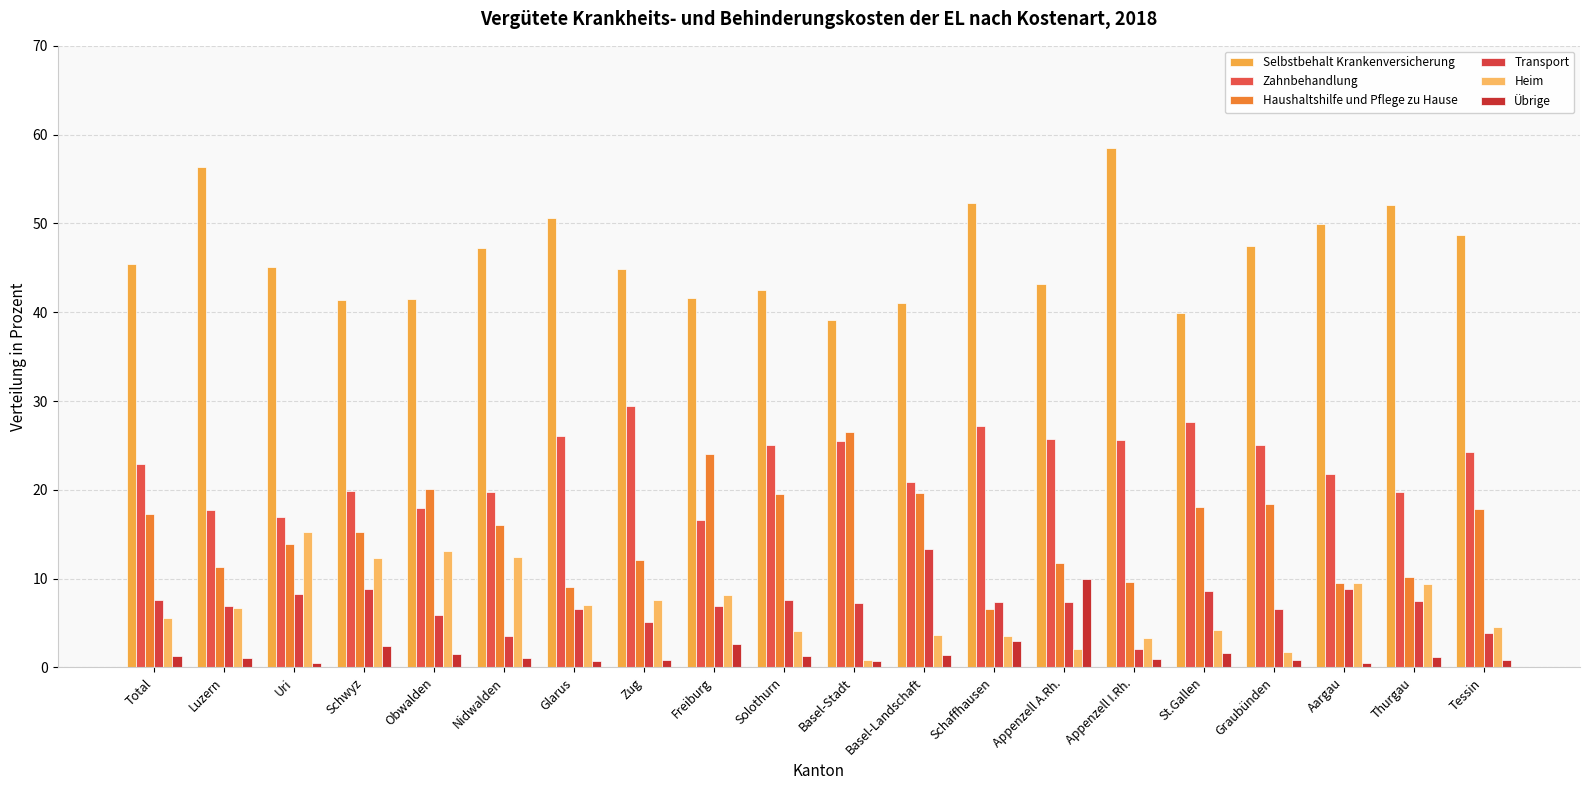

How many distinct data groups are displayed?

6